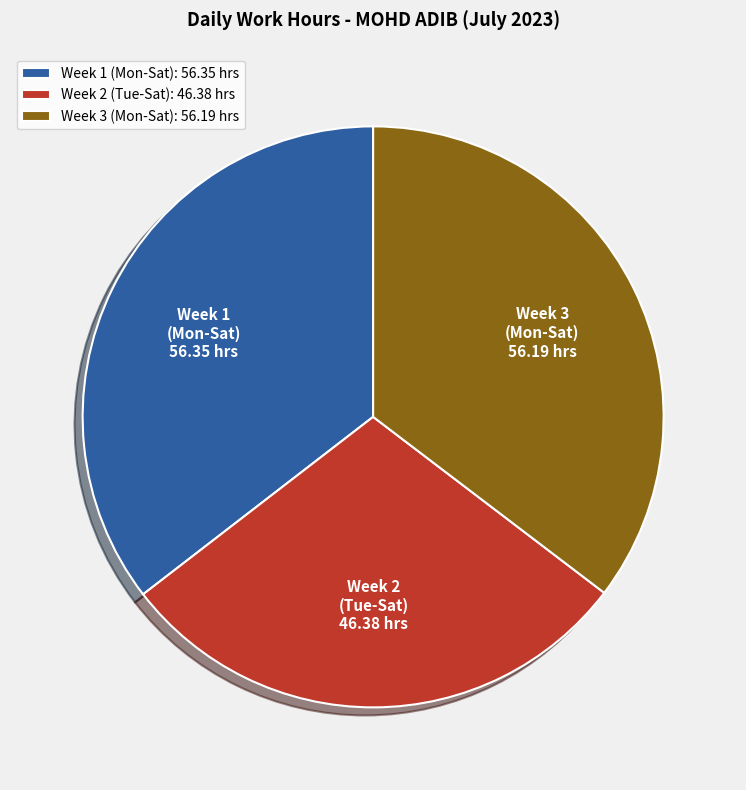

How many slices are in this pie chart?

3